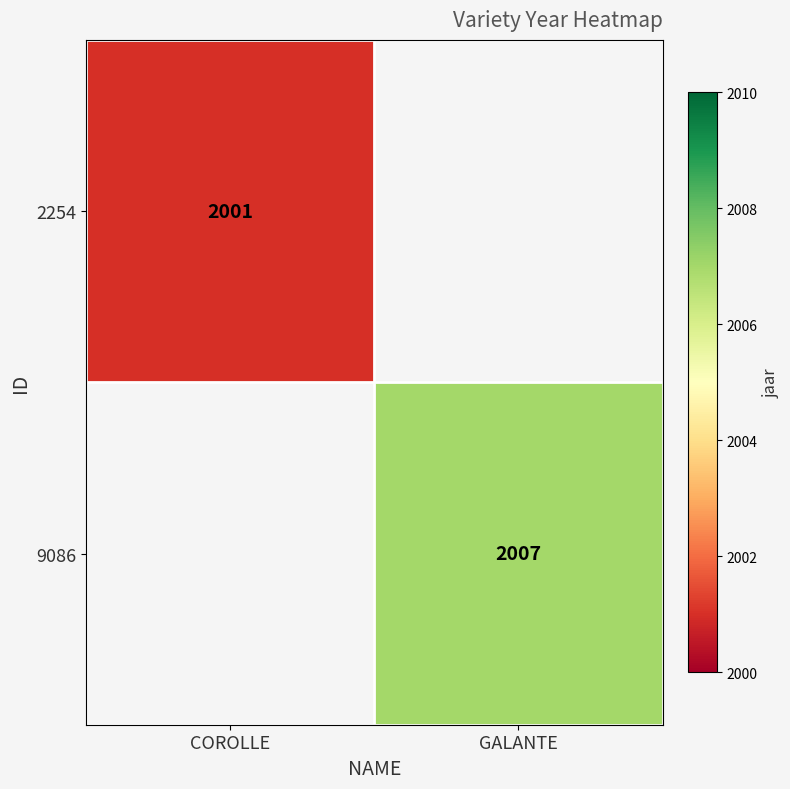

At how many categories does at least one series exceed 2002?

1